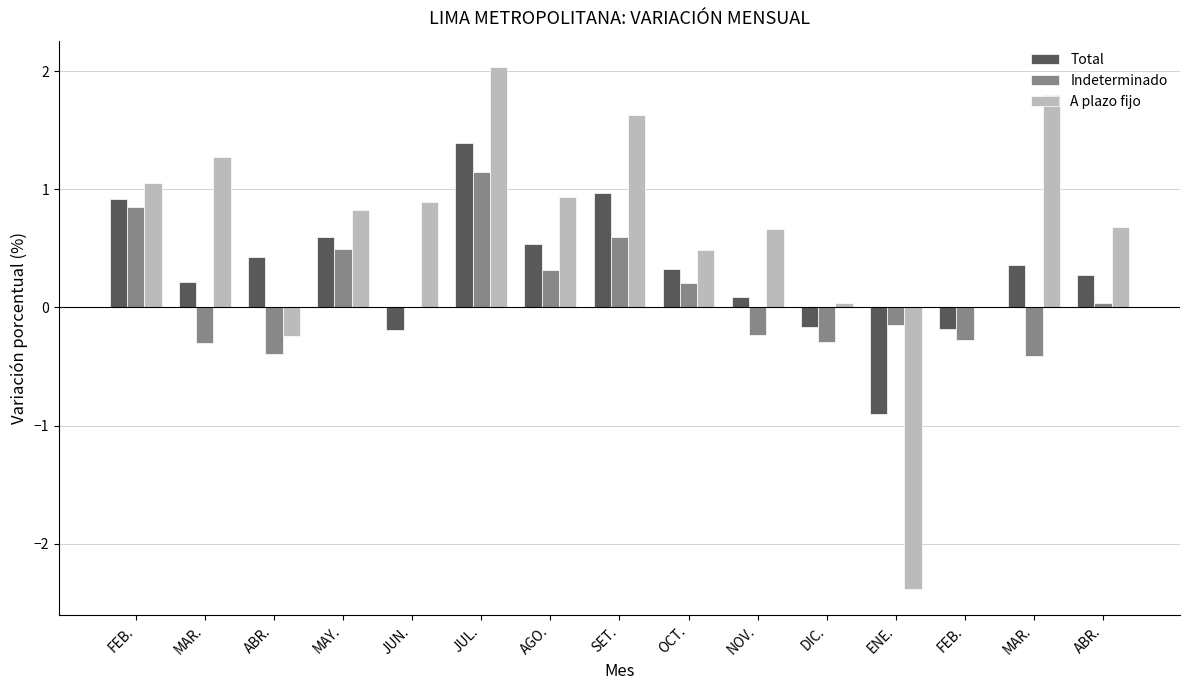

At which label is A plazo fijo closest to 0?

FEB.